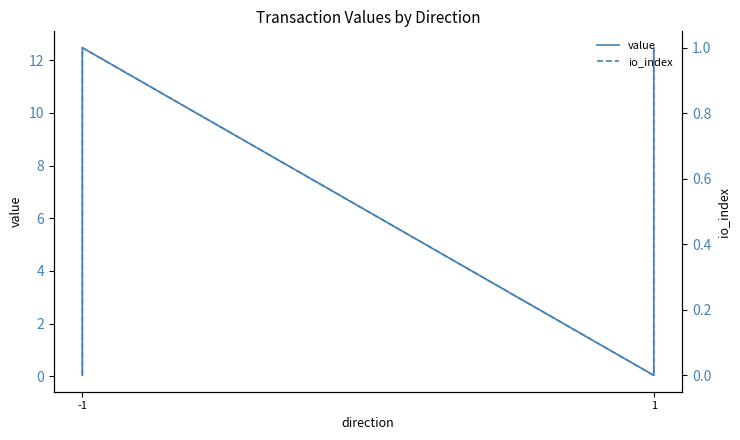

Is it true that value equals 17.1 at 1?

False